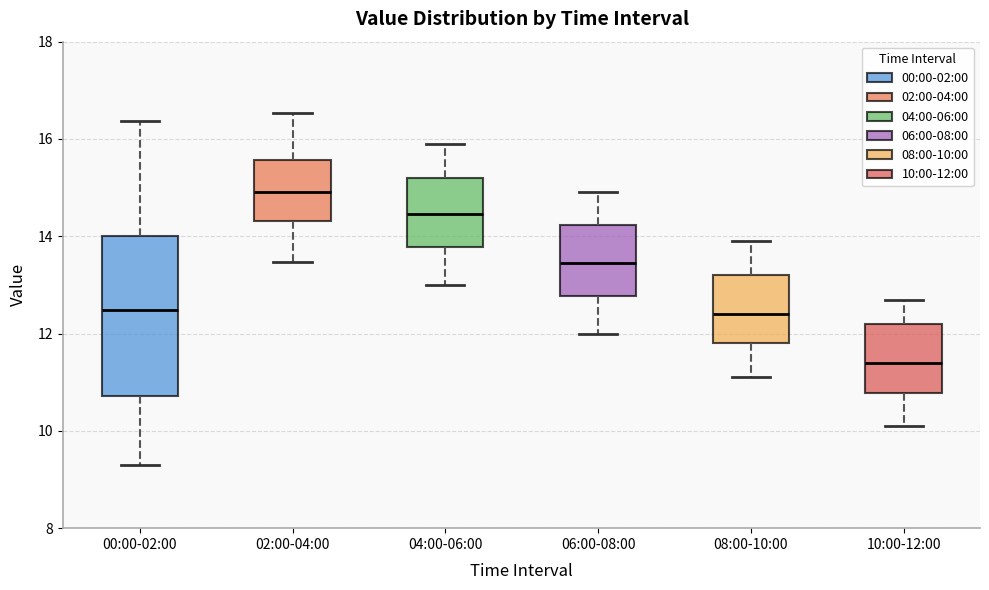

Reading left to right, transcribe this box plot: for each box, give where its median line is, the range the box spans, and where its two whiskers end, as read against the y-axis. The values are not printed on the chart, so give them approximately, as read against the axis.

00:00-02:00: median 12.4, box 10.8 to 14.0, whiskers 9.4 to 16.4
02:00-04:00: median 15.0, box 14.4 to 15.6, whiskers 13.4 to 16.6
04:00-06:00: median 14.4, box 13.8 to 15.2, whiskers 13.0 to 16.0
06:00-08:00: median 13.4, box 12.8 to 14.2, whiskers 12.0 to 15.0
08:00-10:00: median 12.4, box 11.8 to 13.2, whiskers 11.2 to 14.0
10:00-12:00: median 11.4, box 10.8 to 12.2, whiskers 10.2 to 12.8